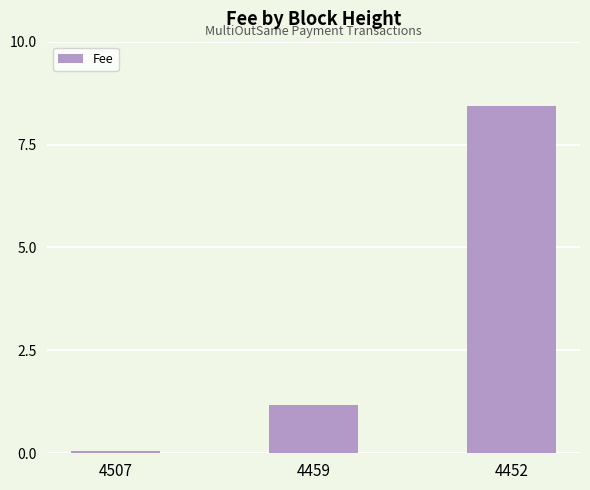

Reading left to right, list all the values displayed in this chart.

4507=0.1	4459=1.2	4452=8.4